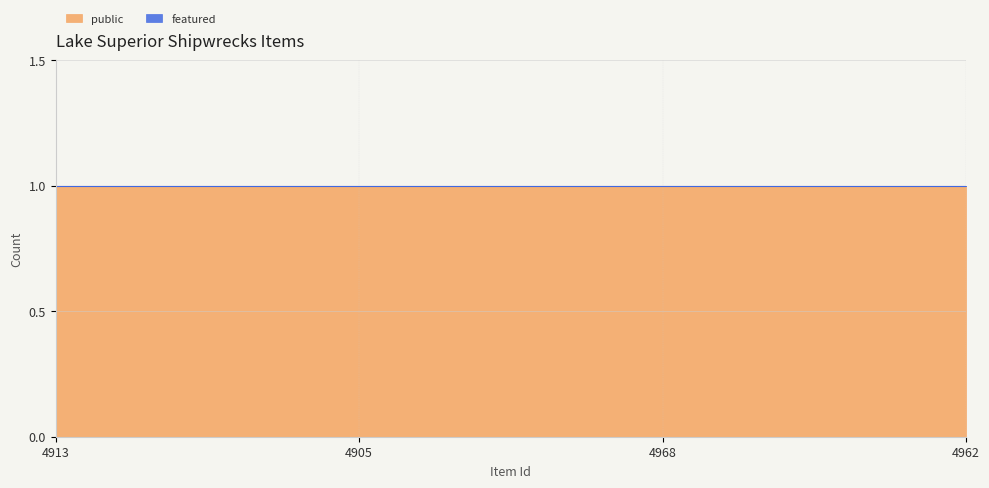

Which has a higher value, 4968 or 4913?

4968